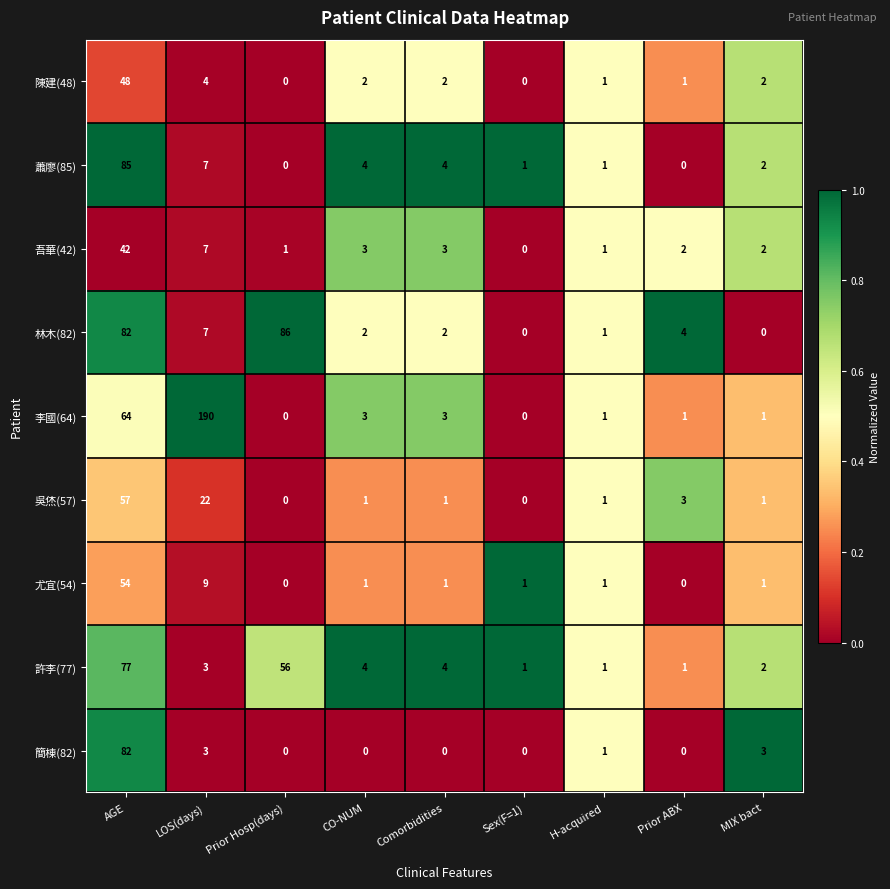

Between CO-NUM and Prior ABX, which series saw the biggest shift?

蕭廖(85)